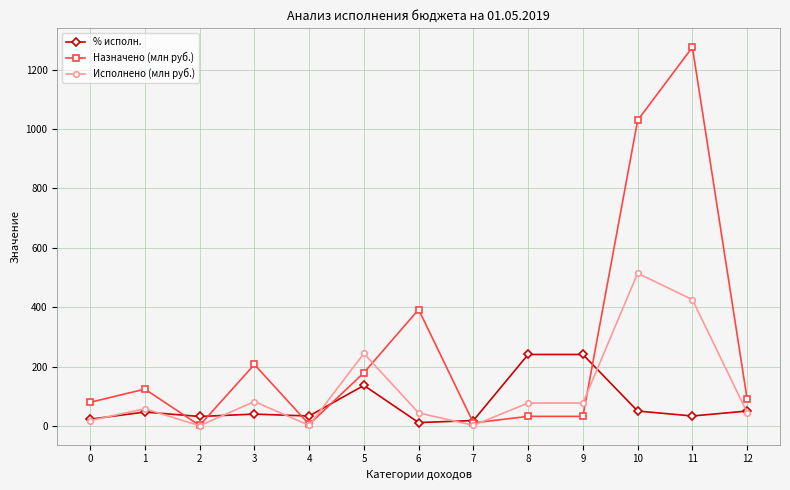

How many values in the % исполн. series are below 39?

6